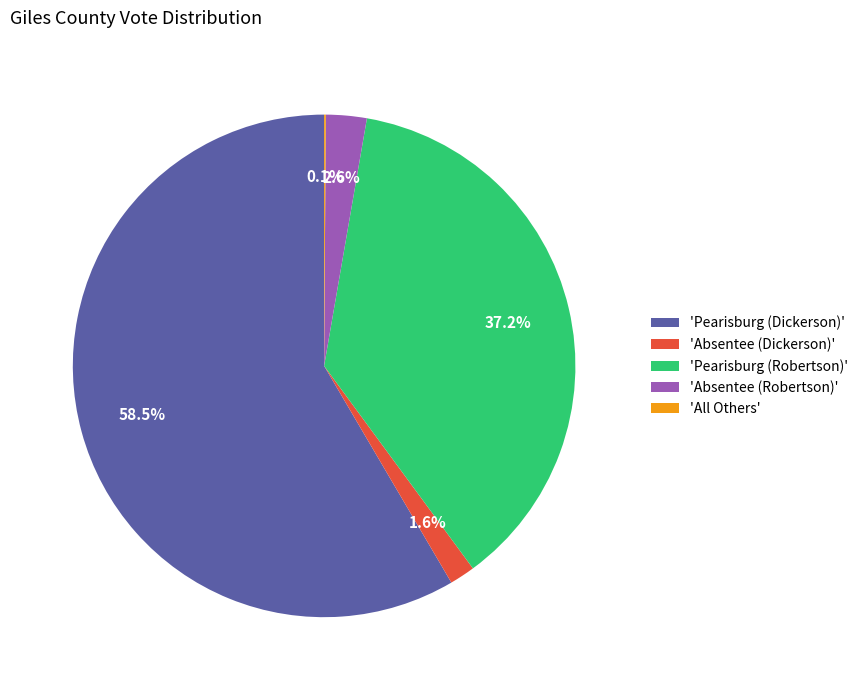

Which has a higher value, 'Pearisburg (Dickerson)' or 'Pearisburg (Robertson)'?

'Pearisburg (Dickerson)'